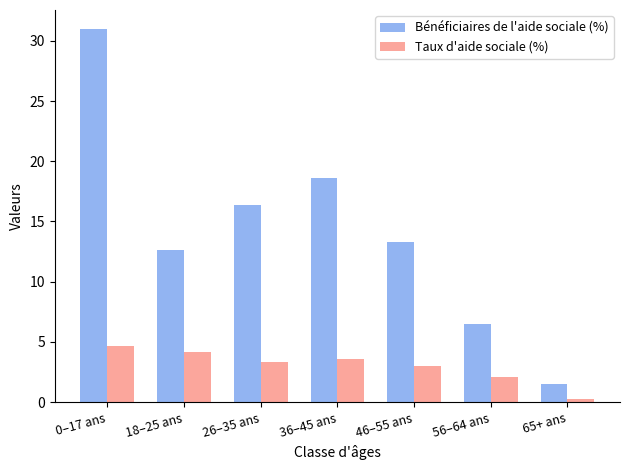

What position from the right is 26–35 ans?

5